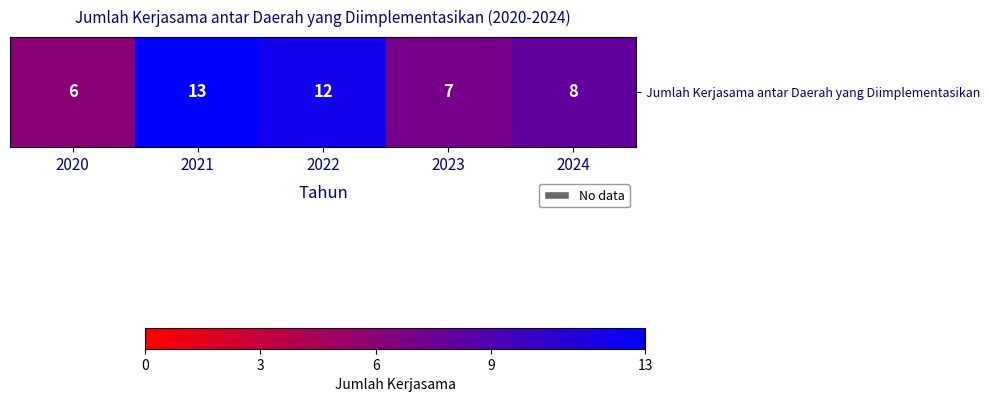

True or false: the data shows 5 at 2022.

False